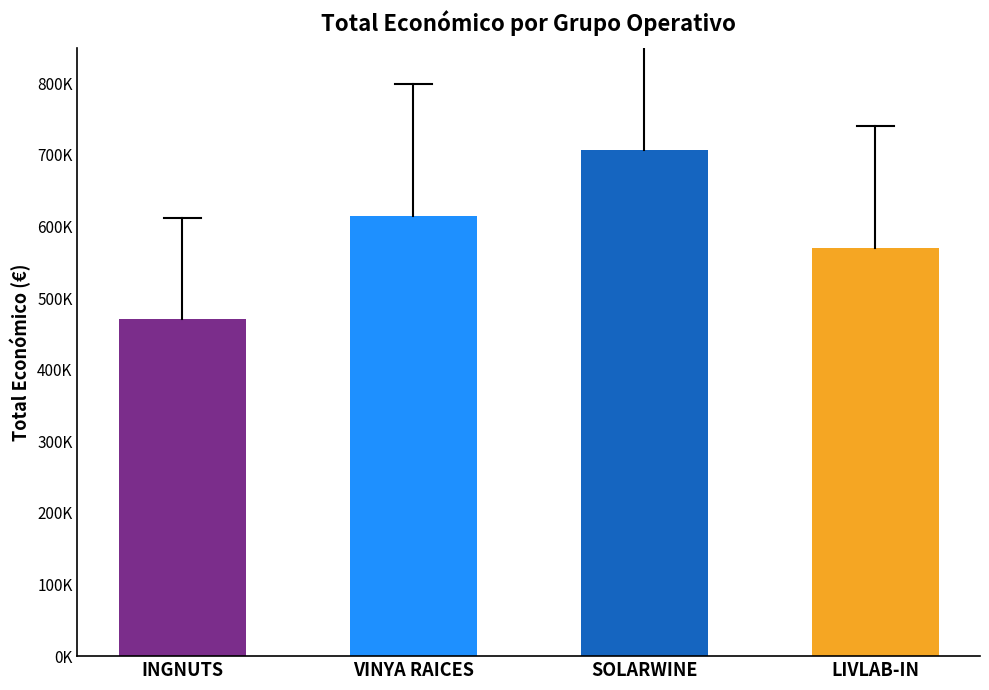

What is the smallest value displayed?

470675